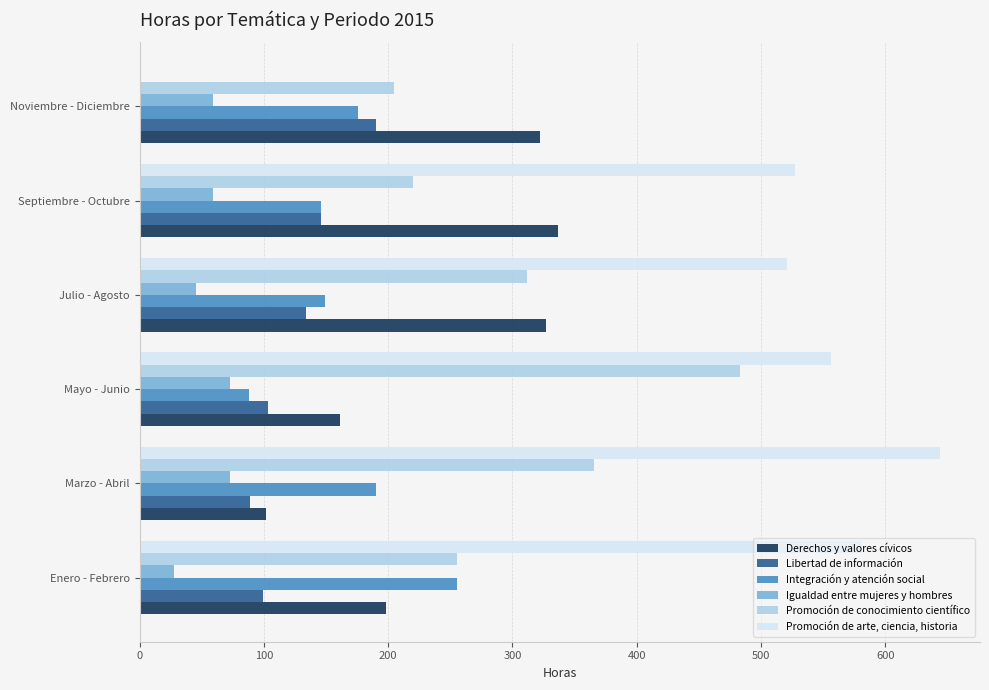

What is the sum of all Promoción de conocimiento científico values?

1841